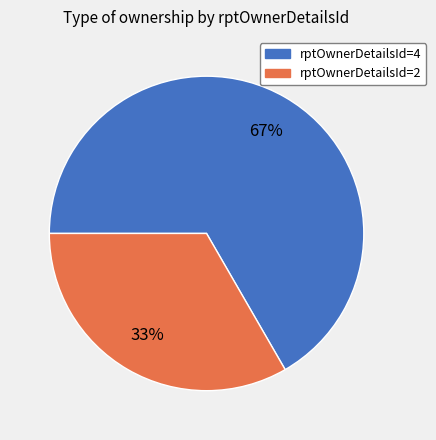

How many slices are in this pie chart?

2